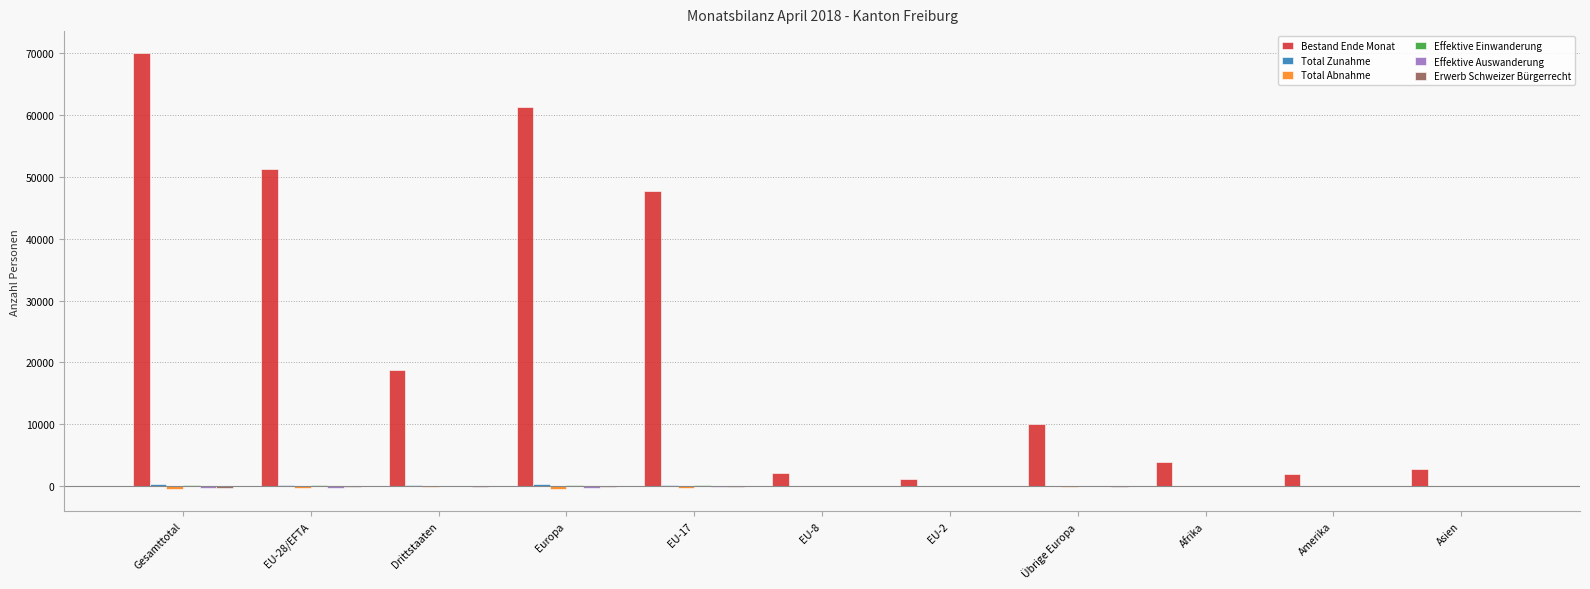

Which series changed the most between EU-17 and EU-2?

Bestand Ende Monat